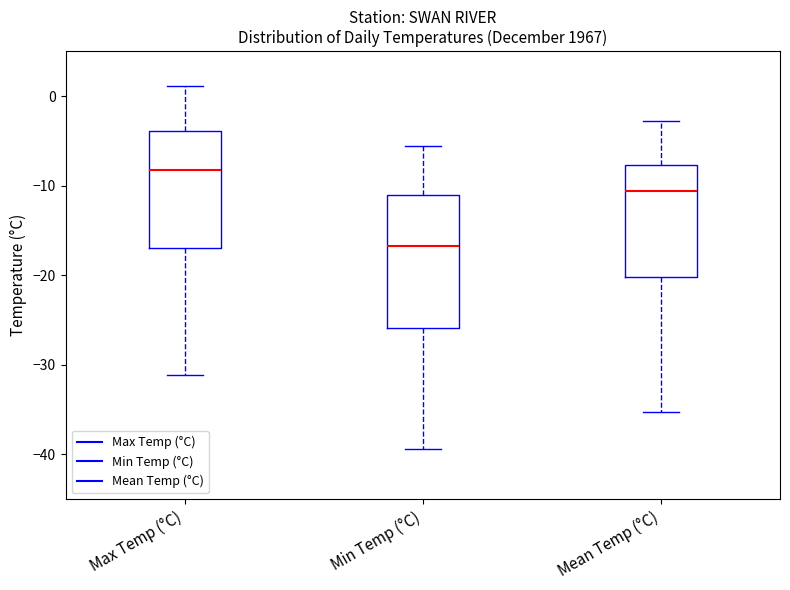

Where does the lower whisker of the box for Mean Temp (°C) end on the y-axis? The values are not printed on the chart, so give them approximately, as read against the axis.

-35